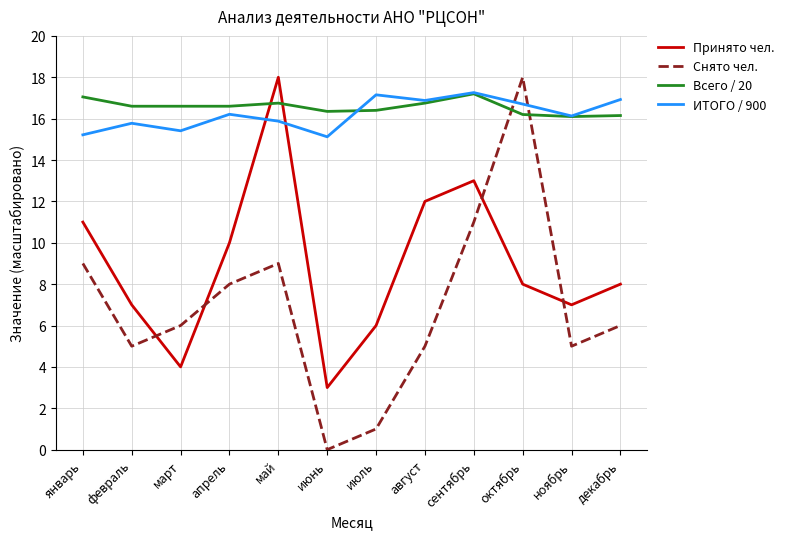

Count the number of data series in this chart.

4